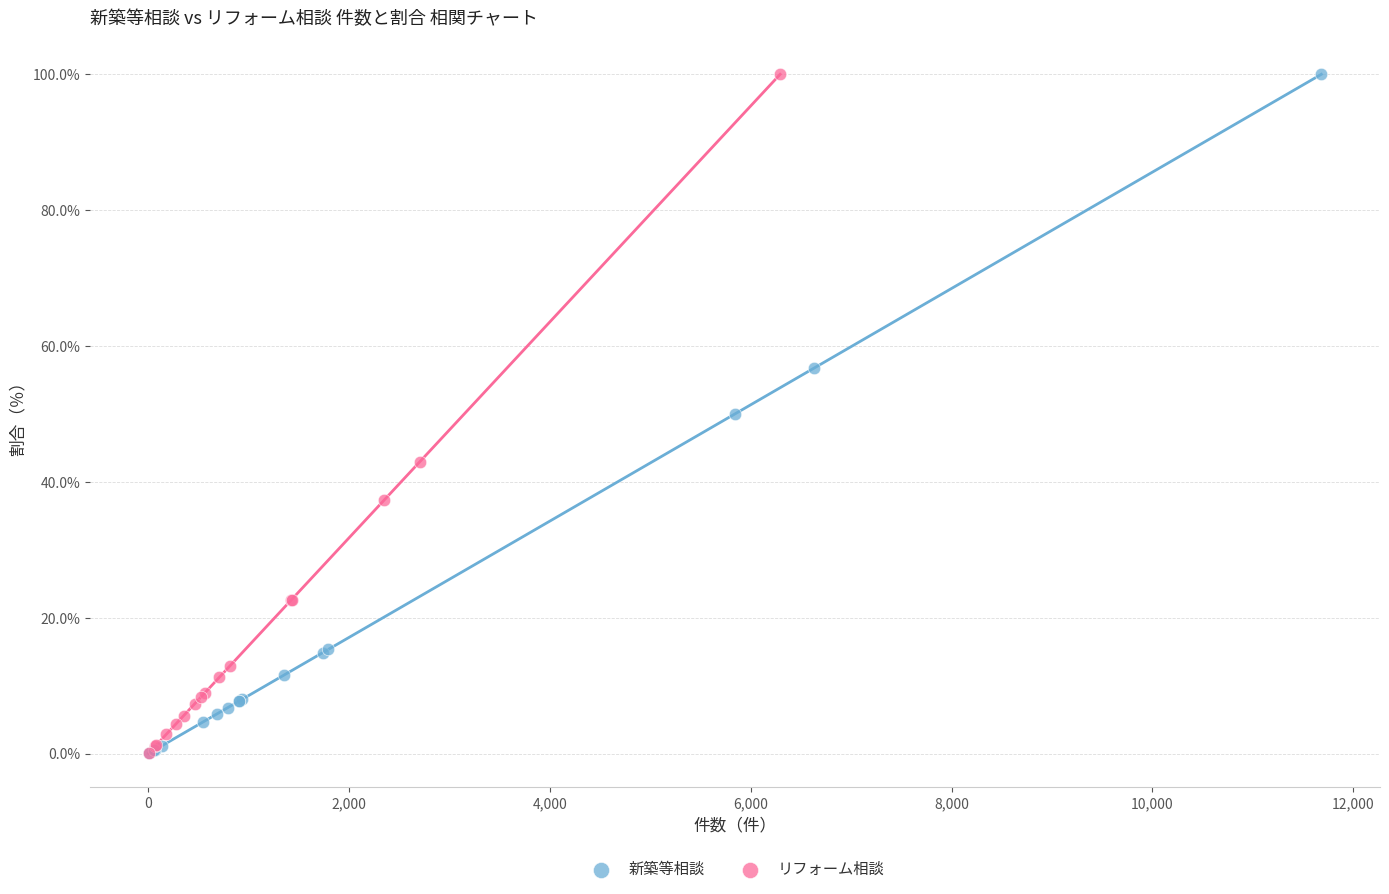

What are all the series names shown in the legend?

新築等相談, リフォーム相談